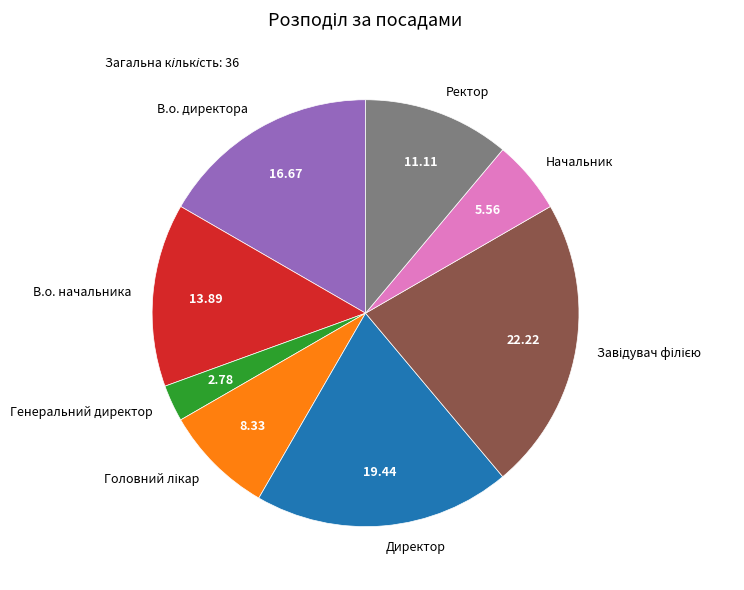

Do Директор and В.о. директора together represent more than half of the pie?

No